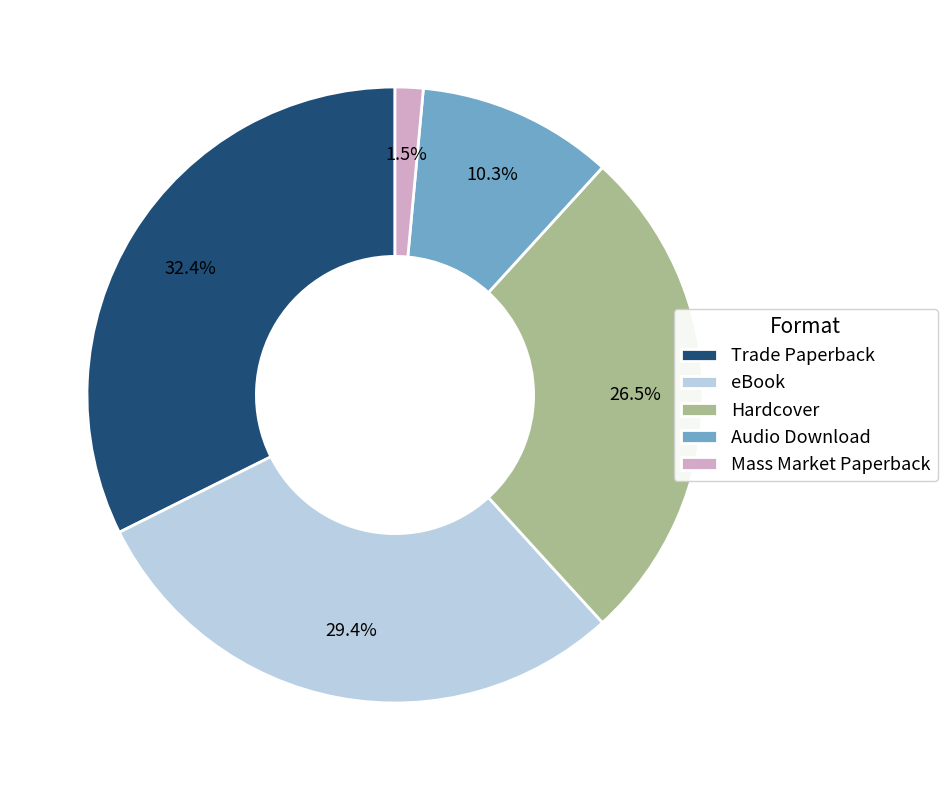

Between Hardcover and Audio Download, which is larger?

Hardcover